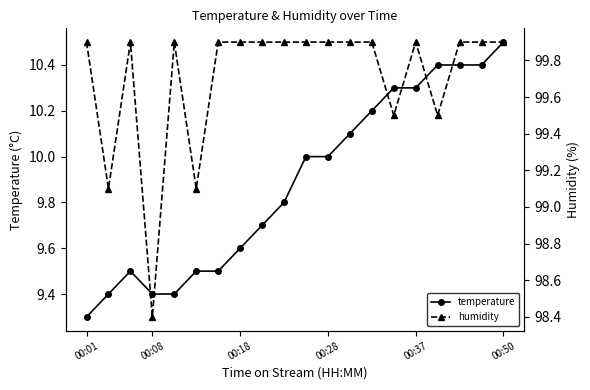

True or false: temperature and humidity intersect in this chart.

False